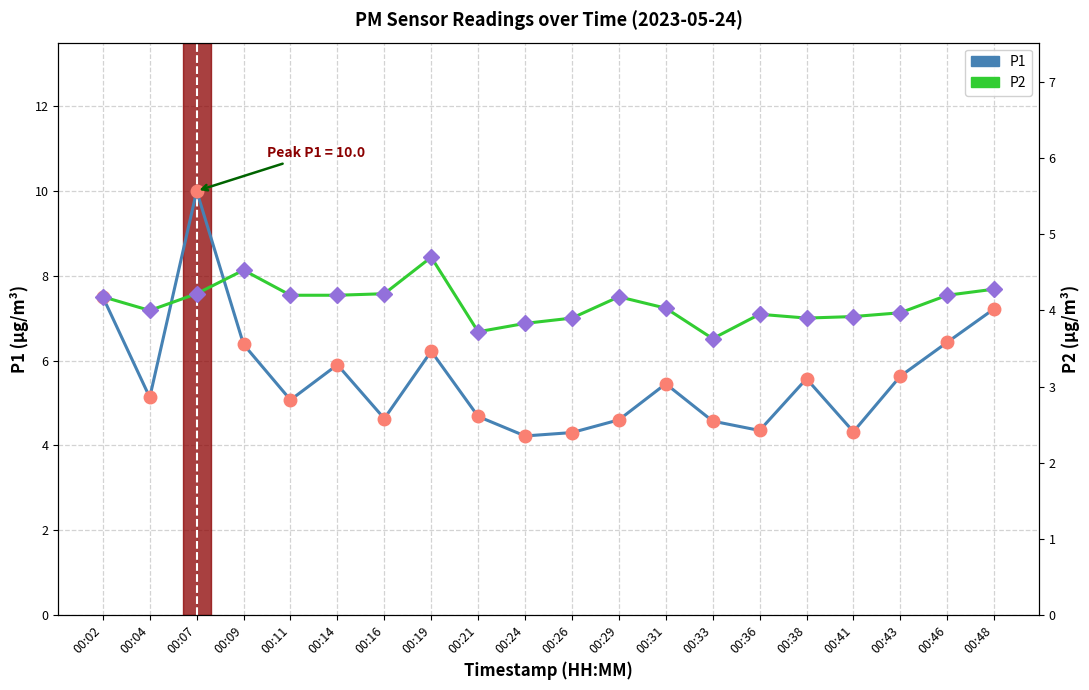

Rank the series at 00:48 from highest to lowest value.

P1, P2